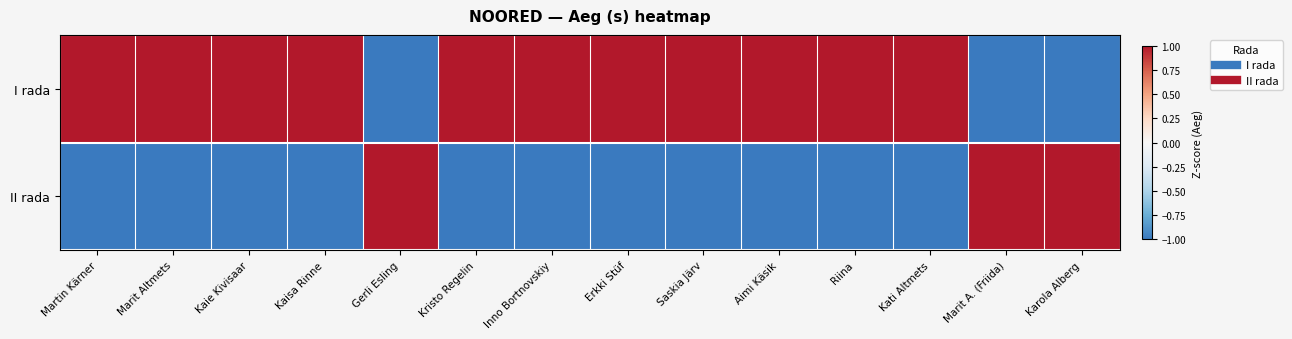

At how many categories does at least one series exceed 0?

14